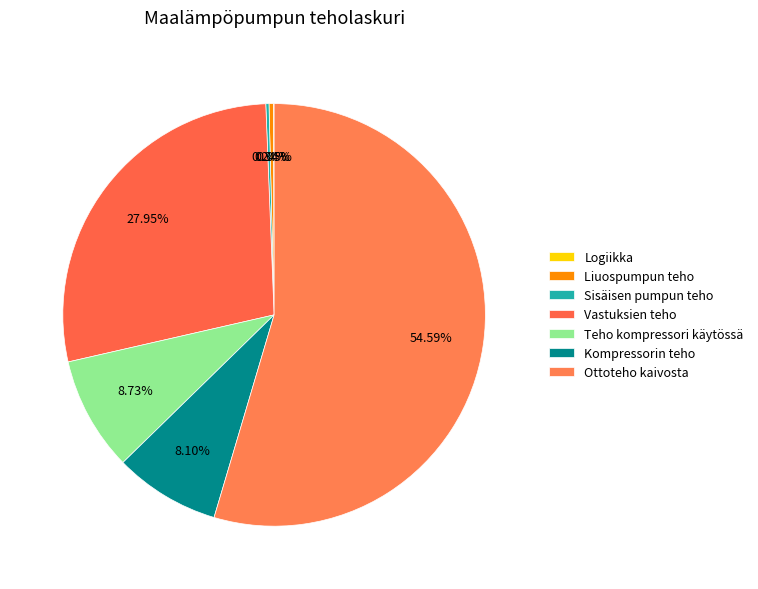

How many slices are in this pie chart?

7